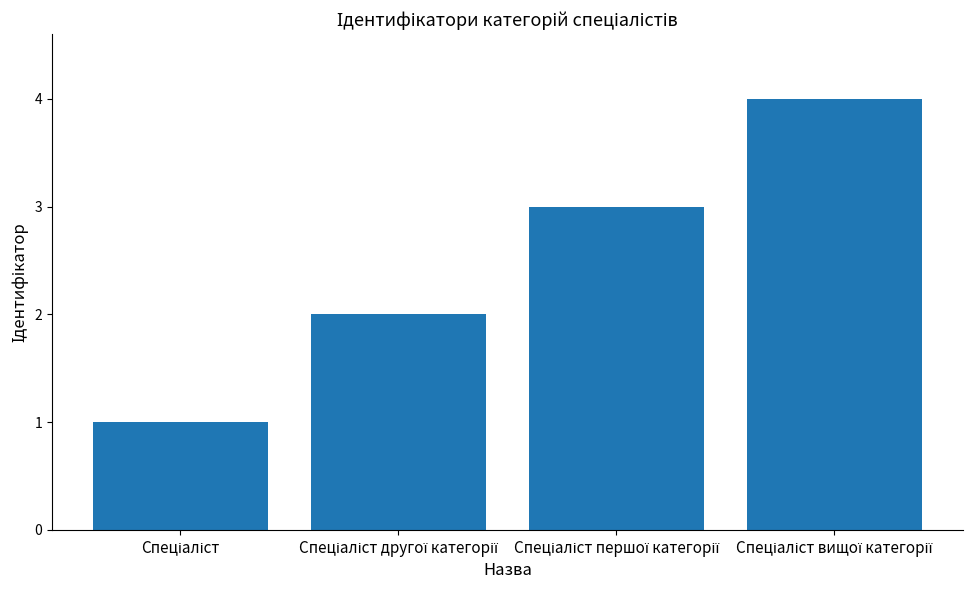

What is the difference between the maximum and minimum values?

3